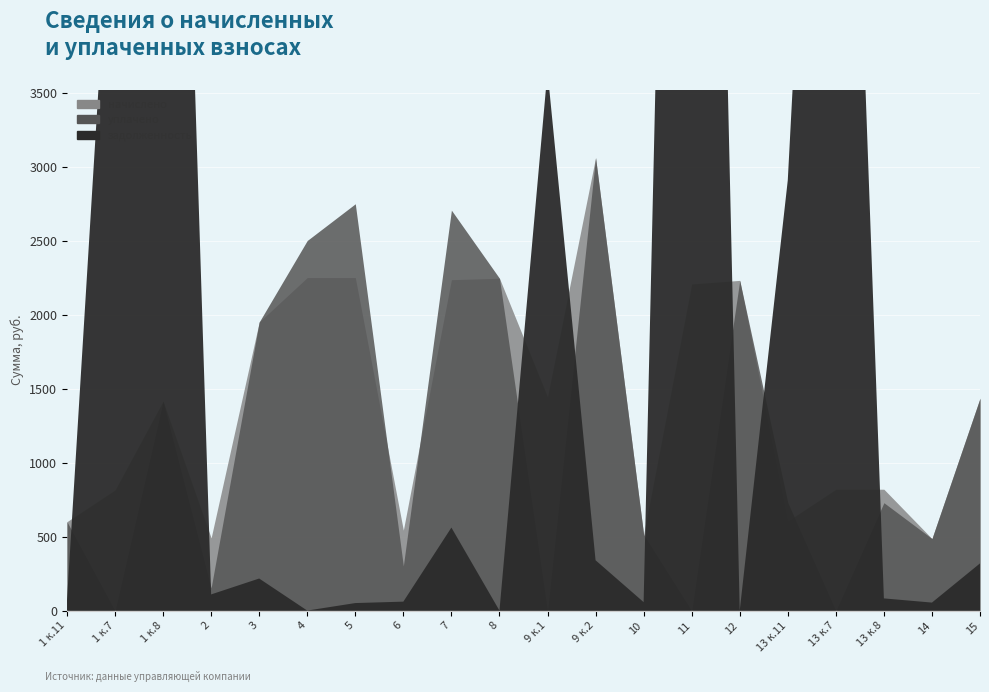

Reading right to left, list all the values displayed in this chart.

задолженность: 15=319.1	14=54.1	13 к.8=82.3	13 к.7=9087.7	13 к.11=2909.6	12=0.0	11=14275.0	10=57.2	9 к.2=340.3	9 к.1=3647.8	8=0.0	7=561.3	6=60.4	5=50.8	4=0.0	3=216.8	2=109.3	1 к.8=10315.7	1 к.7=5348.8	1 к.11=66.8
начислено: 15=1435.8	14=486.5	13 к.8=820.4	13 к.7=820.4	13 к.11=605.8	12=2232.4	11=2208.5	10=515.2	9 к.2=3062.3	9 к.1=1445.3	8=2246.7	7=2237.1	6=543.8	5=2251.4	4=2251.4	3=1950.9	2=491.3	1 к.8=1416.7	1 к.7=815.7	1 к.11=601.0
уплачено: 15=1435.8	14=486.5	13 к.8=729.3	13 к.7=0.0	13 к.11=730.8	12=2232.4	11=0.0	10=515.2	9 к.2=3062.3	9 к.1=0.0	8=2246.7	7=2707.2	6=302.1	5=2750.3	4=2502.2	3=1950.9	2=153.5	1 к.8=1416.7	1 к.7=0.0	1 к.11=601.0